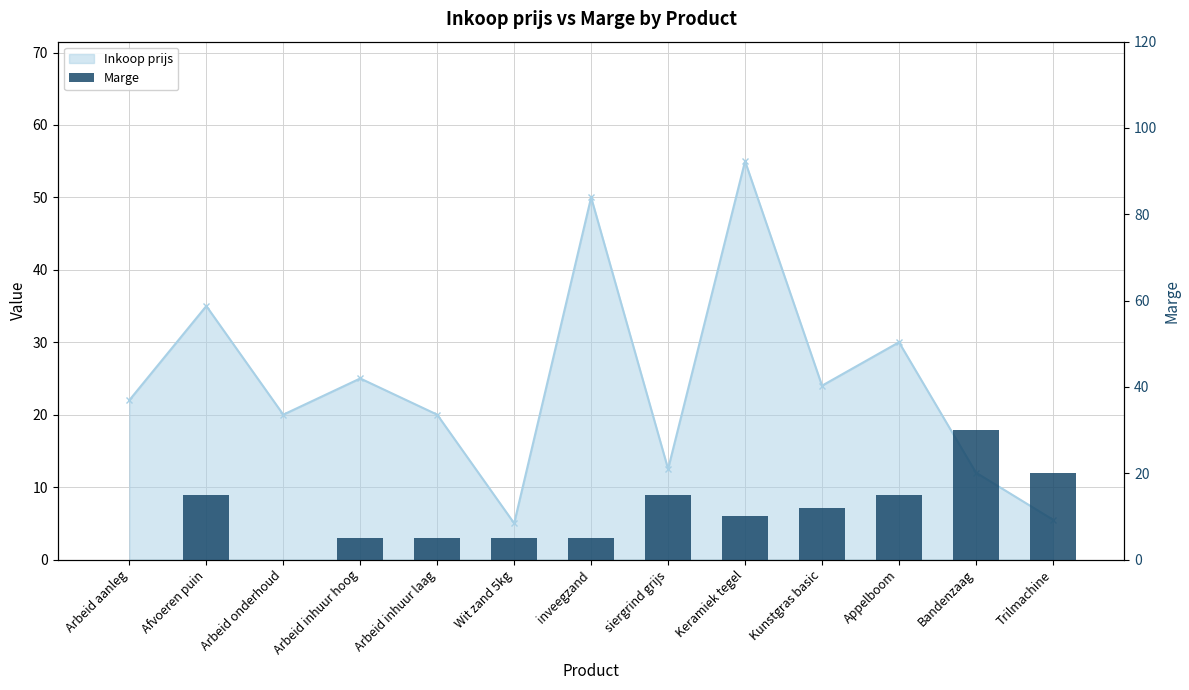

Count the number of categories in the chart.

13